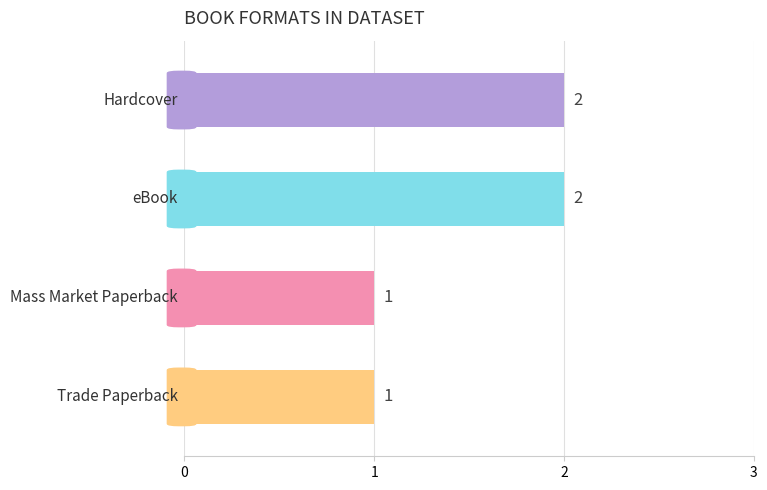

How many values are between 1 and 2?

4